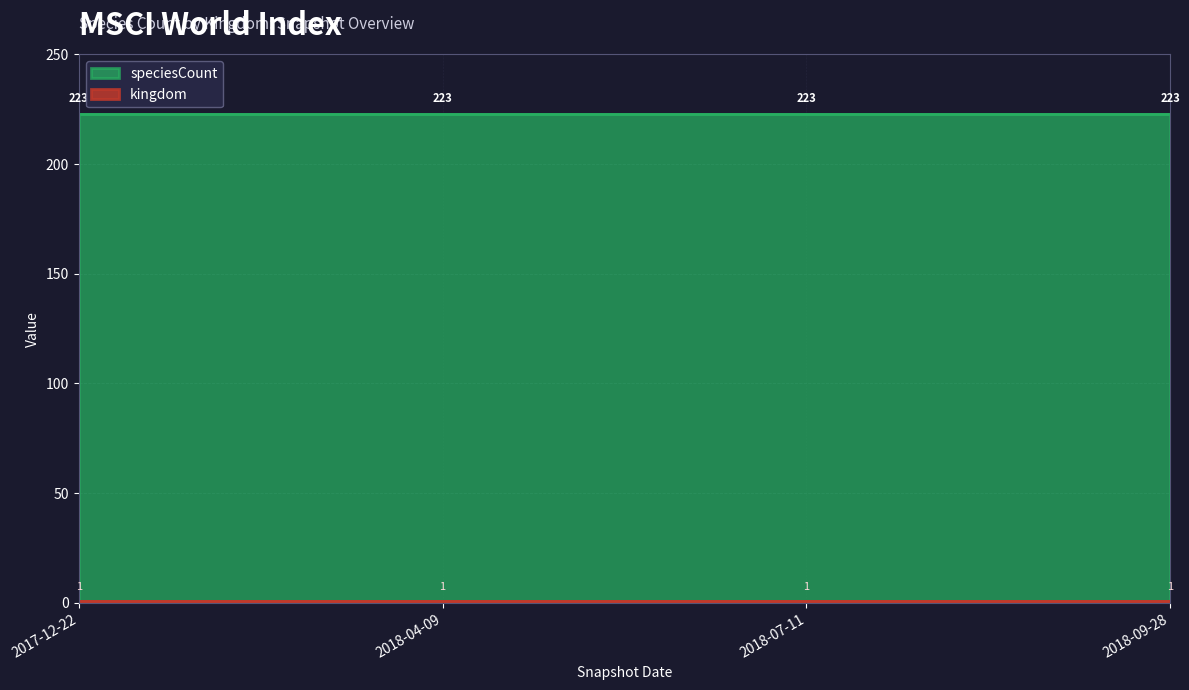

Where is speciesCount nearest to the value 223?

2017-12-22